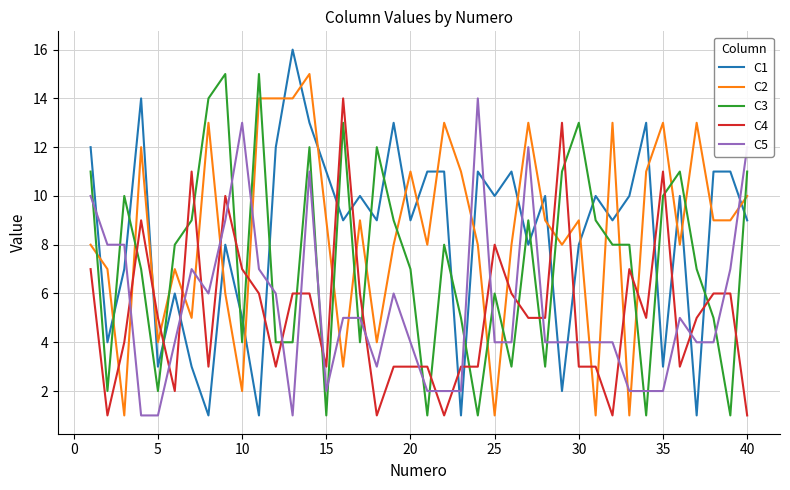

True or false: C1 has more than 1 interior local peaks.

True